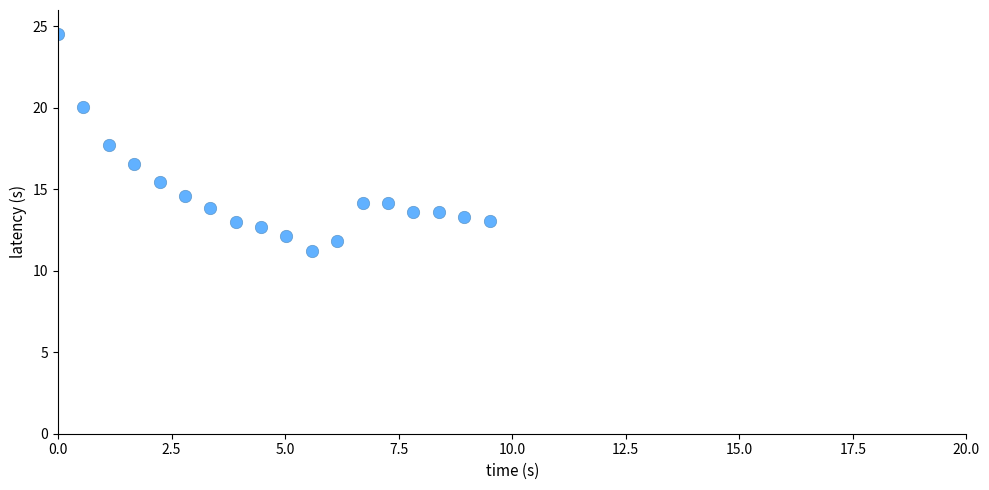

What Y value in the scatter plot is closest to 17?

16.6